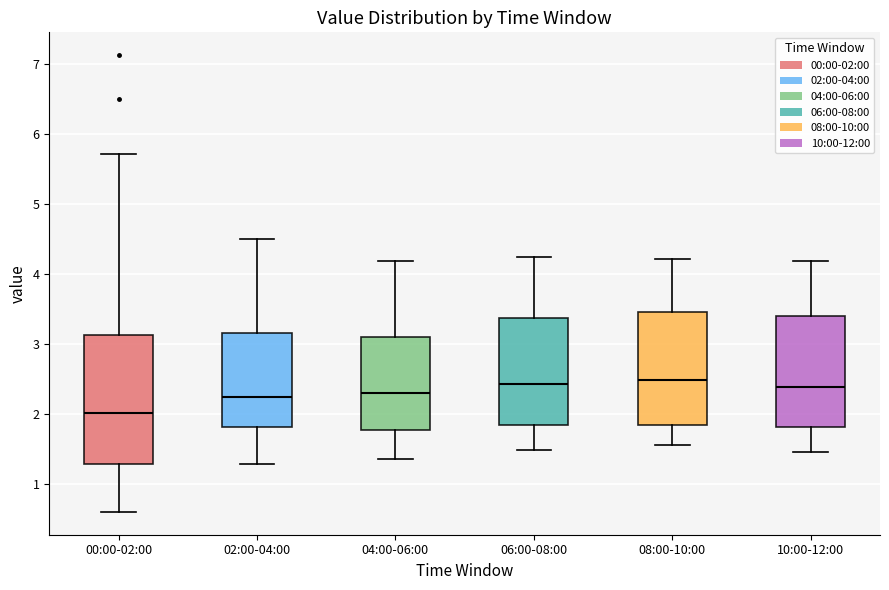

Which box is the tallest, from its lower edge to its upper edge?

00:00-02:00